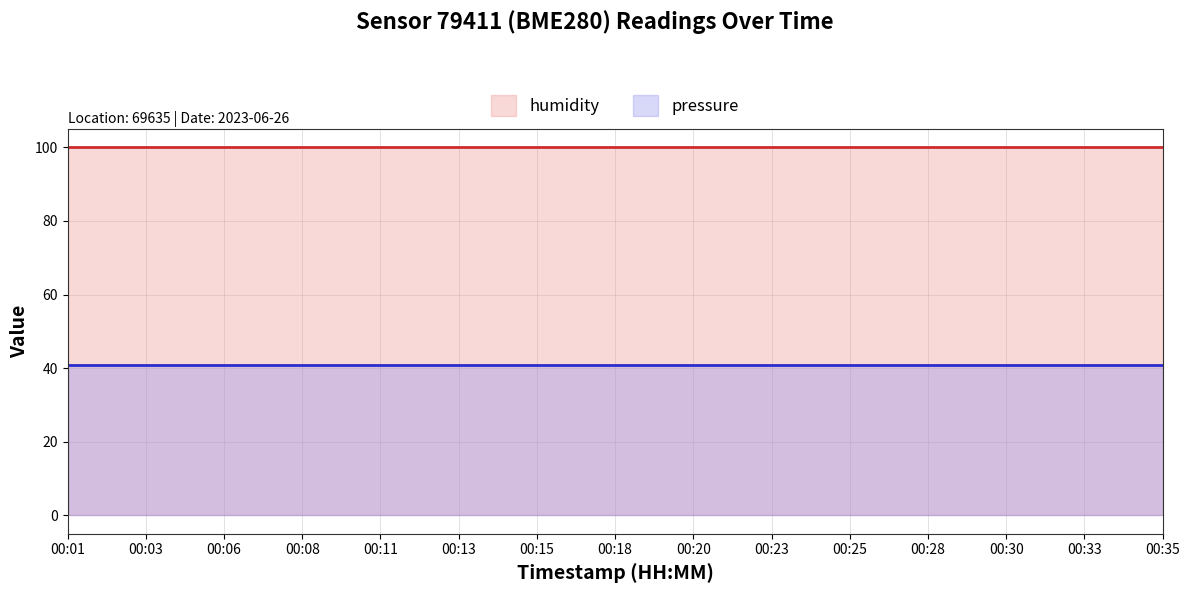

Is the value of pressure at 00:11 greater than the value of humidity at 00:20?

No